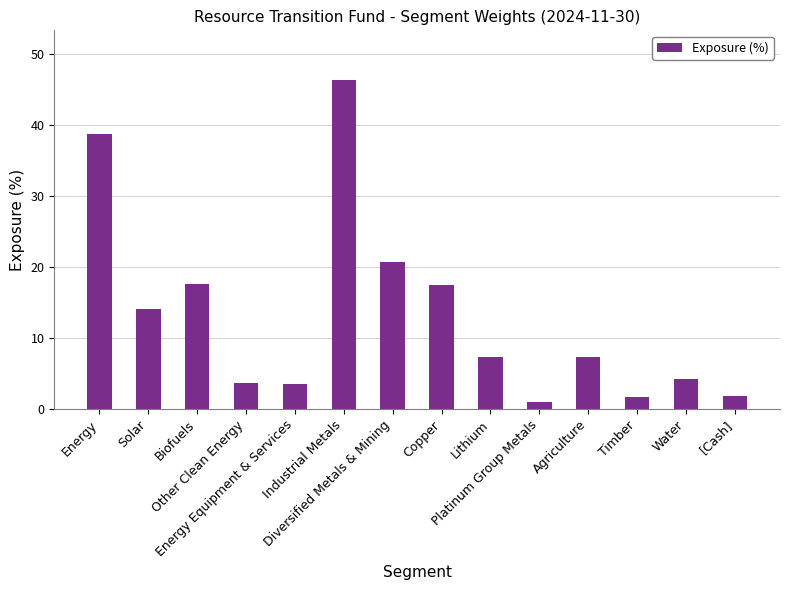

What is the difference between the maximum and second lowest values?

44.6